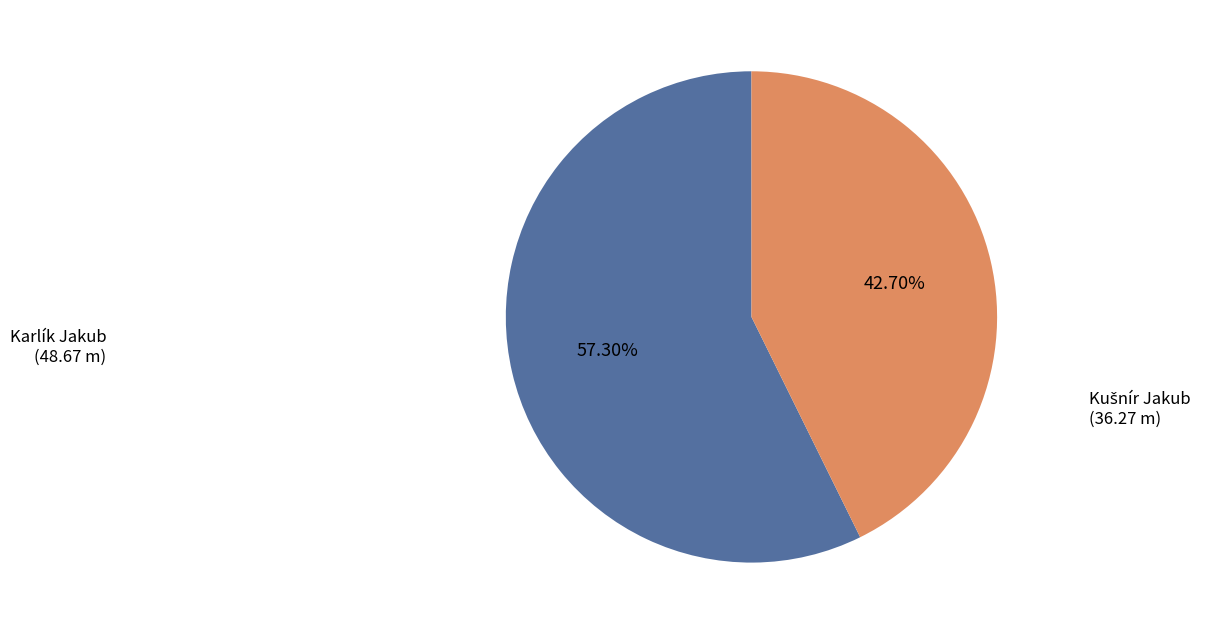

Which slice represents more than half of the pie?

Karlík Jakub